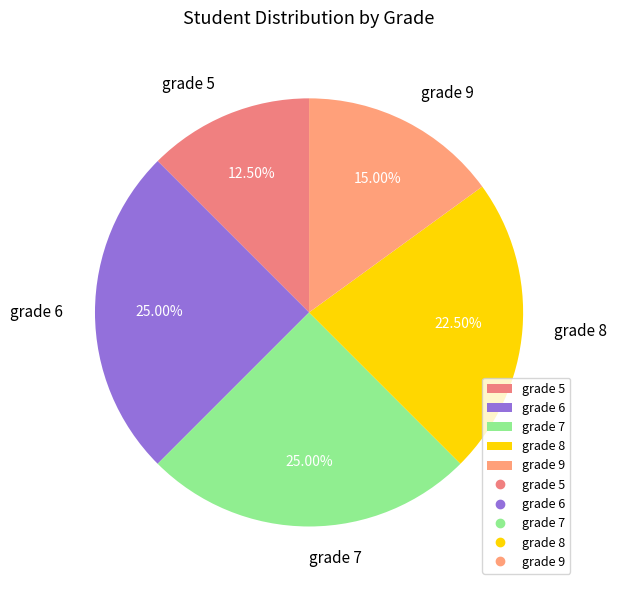

Count the number of slices in the pie.

5